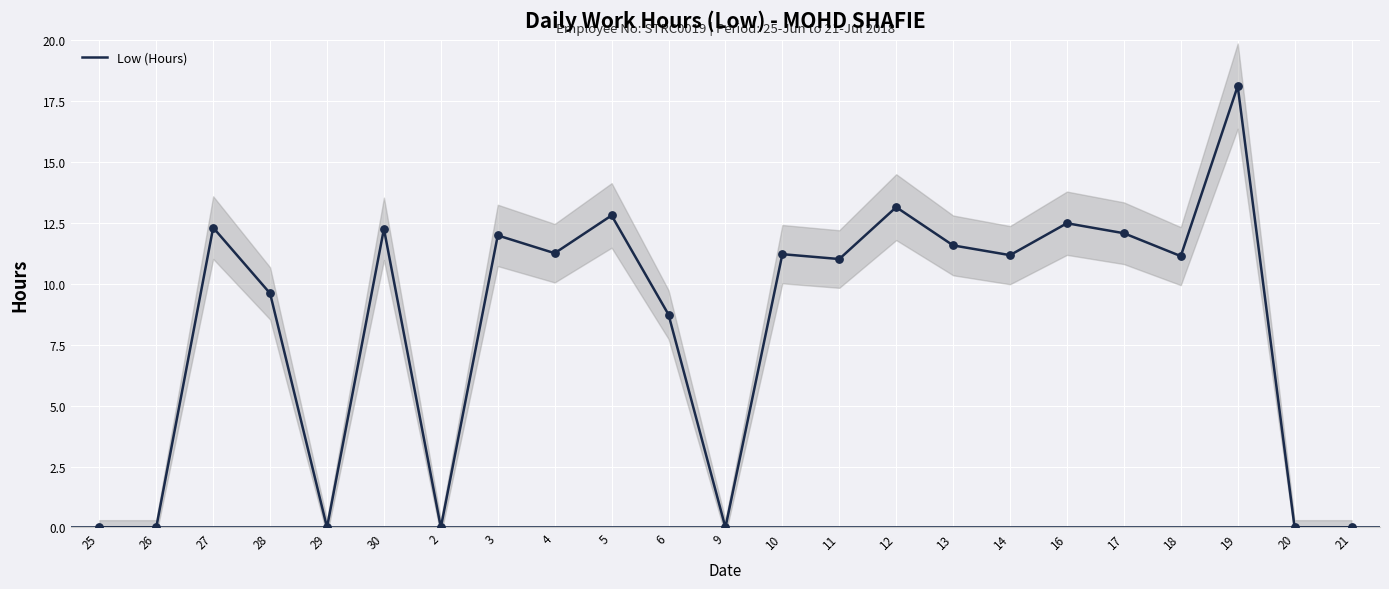

What is the change in value from 11 to 13?

+0.6